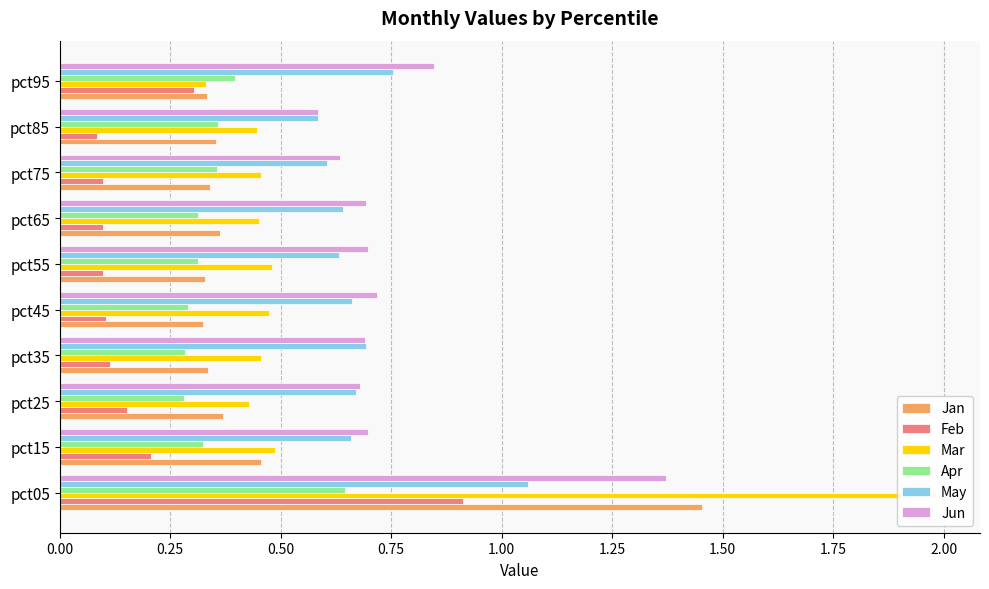

How many series are shown in this chart?

6